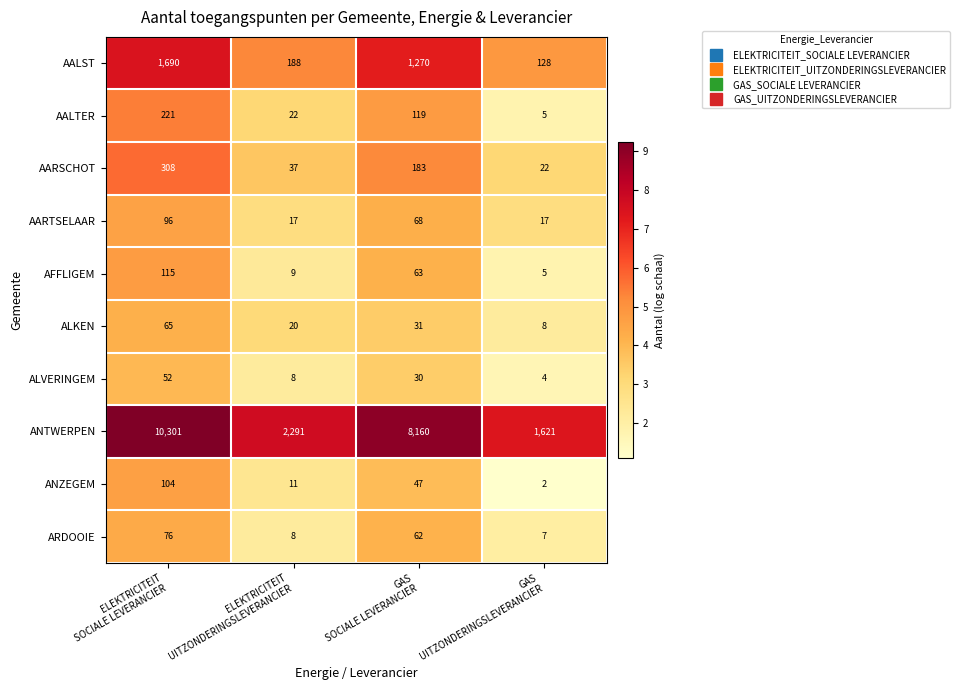

What is the greatest value displayed?

10301